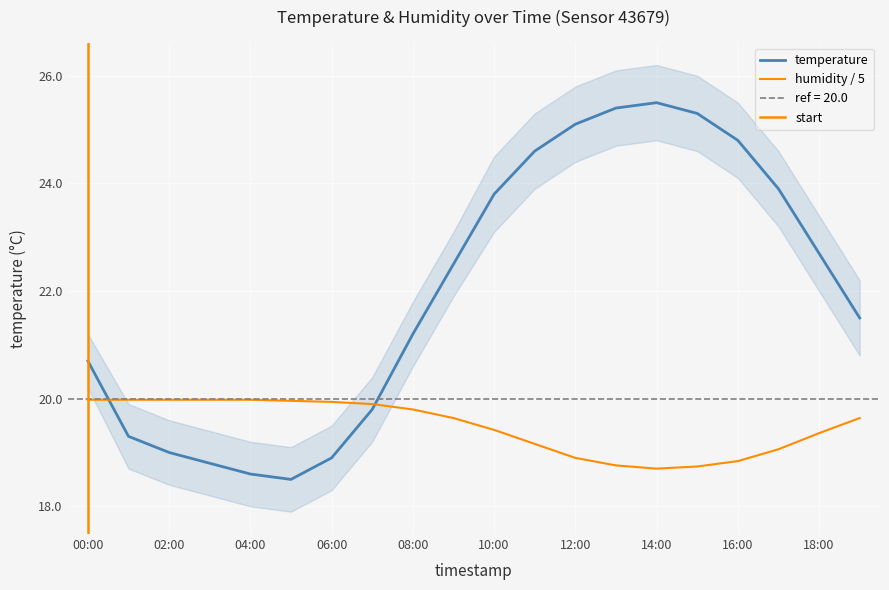

Reading left to right, what are all the values shown in this chart?

temperature: 00:00=20.7	01:00=19.3	02:00=19.0	03:00=18.8	04:00=18.6	05:00=18.5	06:00=18.9	07:00=19.8	08:00=21.2	09:00=22.5	10:00=23.8	11:00=24.6	12:00=25.1	13:00=25.4	14:00=25.5	15:00=25.3	16:00=24.8	17:00=23.9	18:00=22.7	19:00=21.5
humidity: 00:00=20.0	01:00=20.0	02:00=20.0	03:00=20.0	04:00=20.0	05:00=20.0	06:00=19.9	07:00=19.9	08:00=19.8	09:00=19.6	10:00=19.4	11:00=19.2	12:00=18.9	13:00=18.8	14:00=18.7	15:00=18.7	16:00=18.8	17:00=19.1	18:00=19.4	19:00=19.6